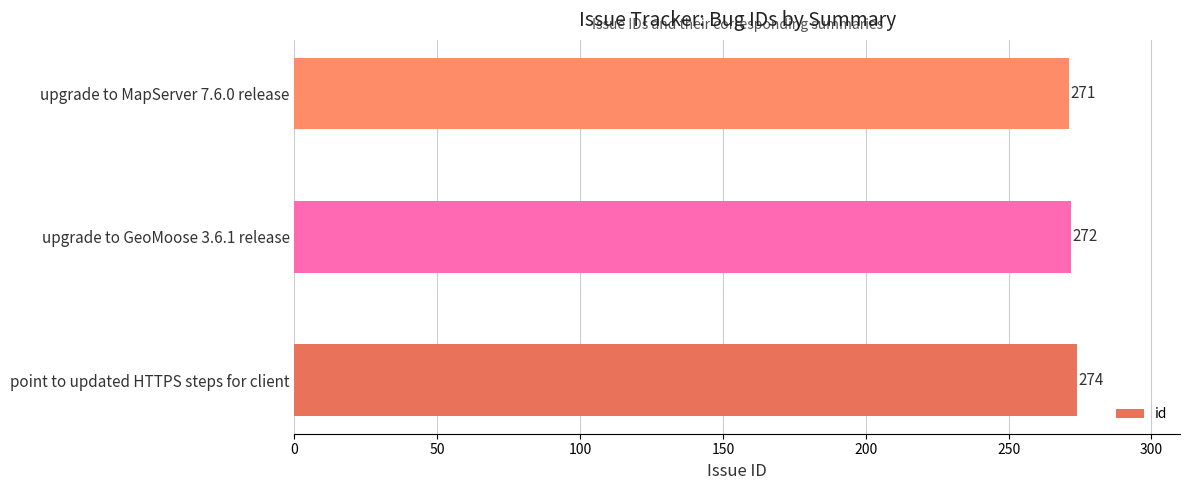

Where is the data nearest to the value 272?

upgrade to GeoMoose 3.6.1 release